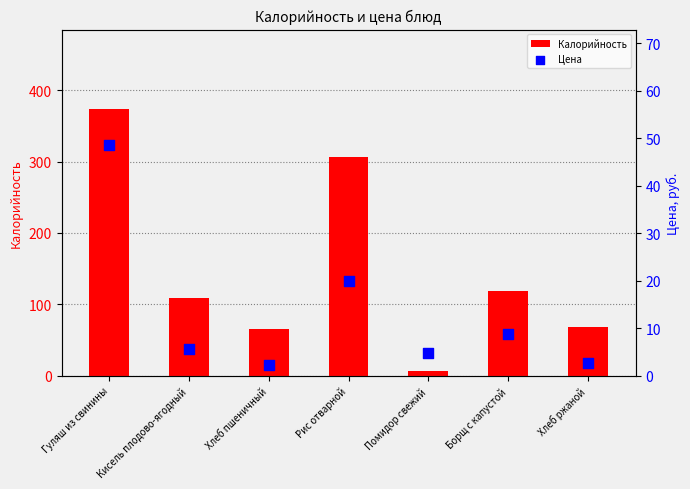

Which series has the largest Y range (max minus min)?

Калорийность